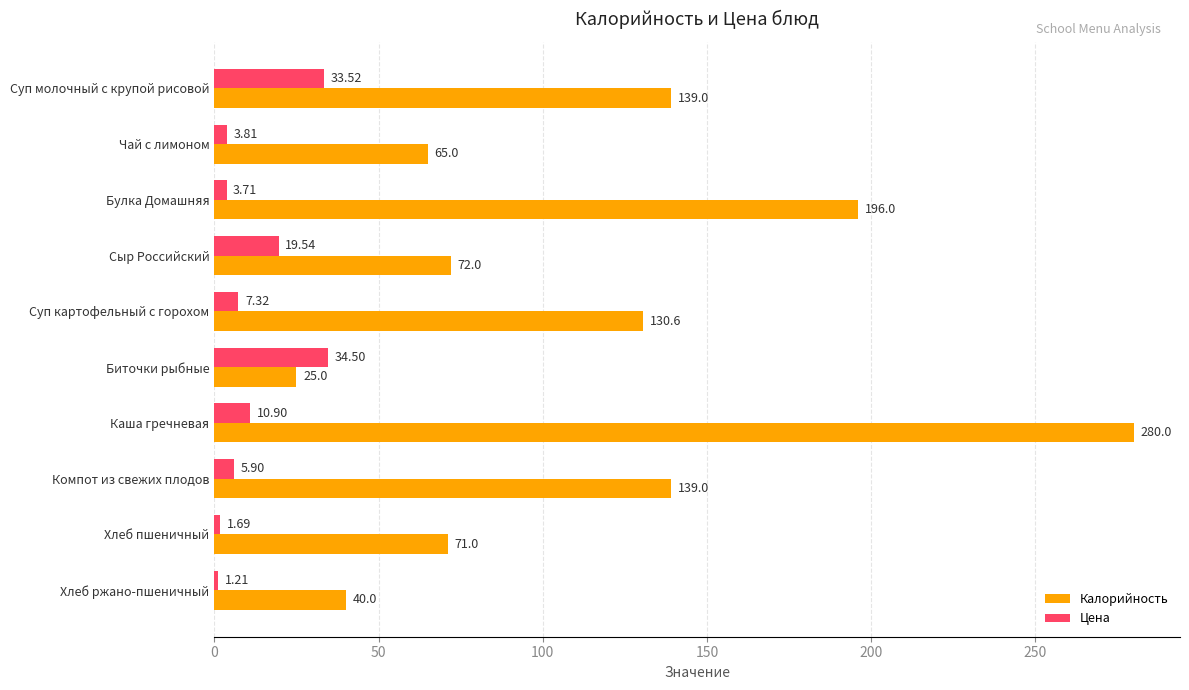

Which series has the largest range (max minus min)?

Калорийность